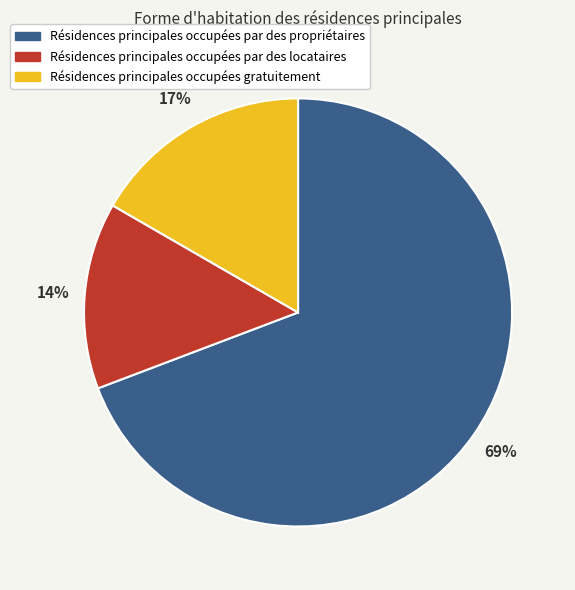

What is the ratio of the value at Résidences principales occupées par des propriétaires to the value at Résidences principales occupées par des locataires?

4.9